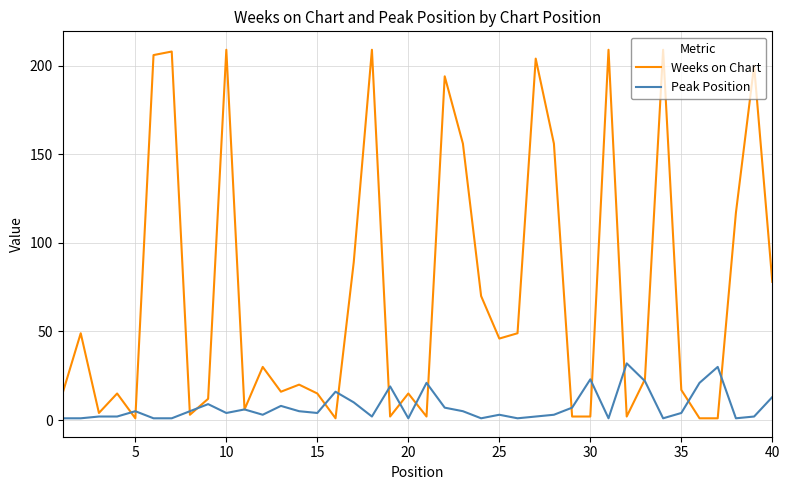

Which series has the largest total across all categories?

Weeks on Chart